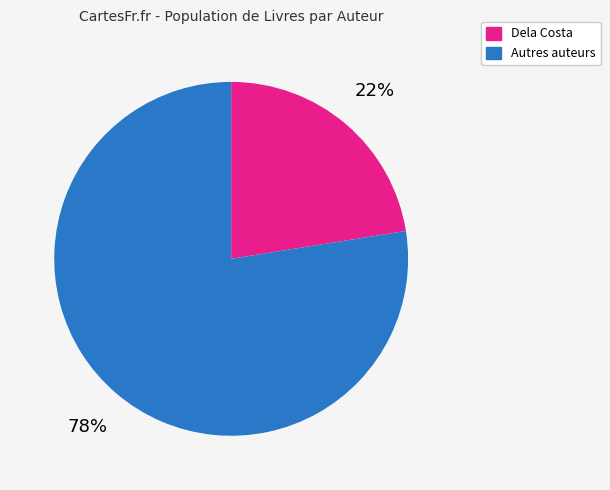

To the nearest percent, what is the average slice percentage?

50%